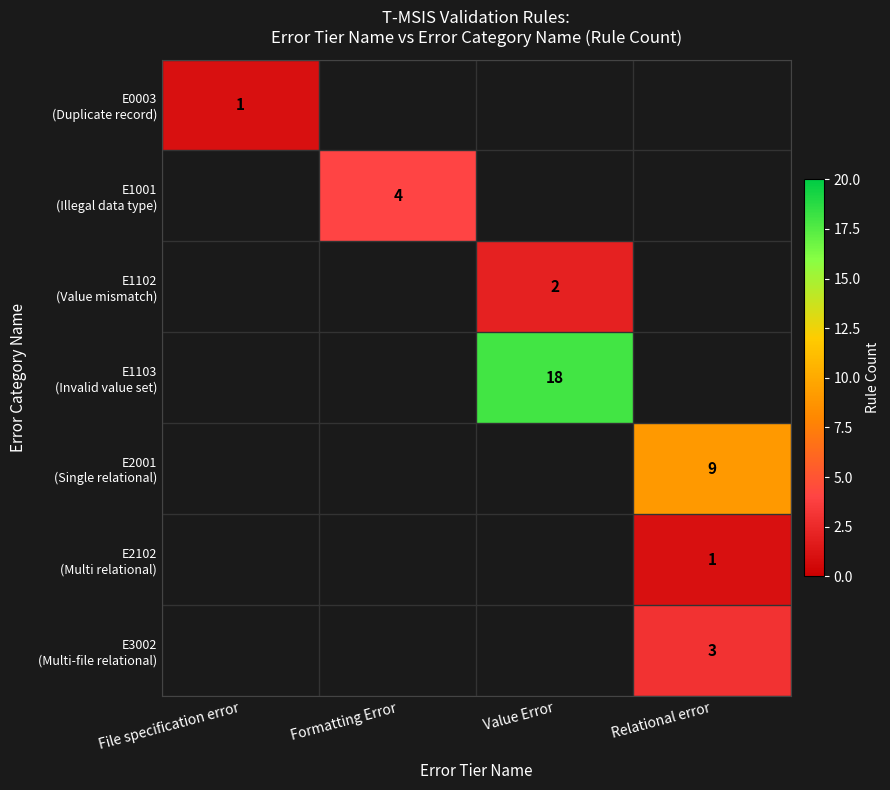

How many positive values does the E3002 (Multi-file relational) series have?

1